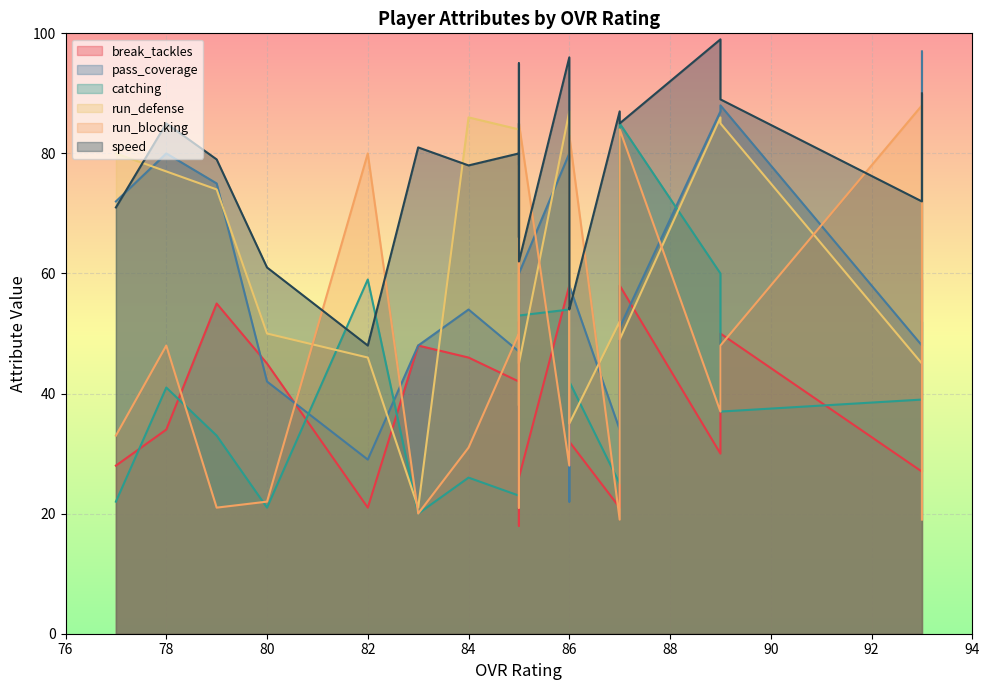

What is the highest value of the catching series?

85